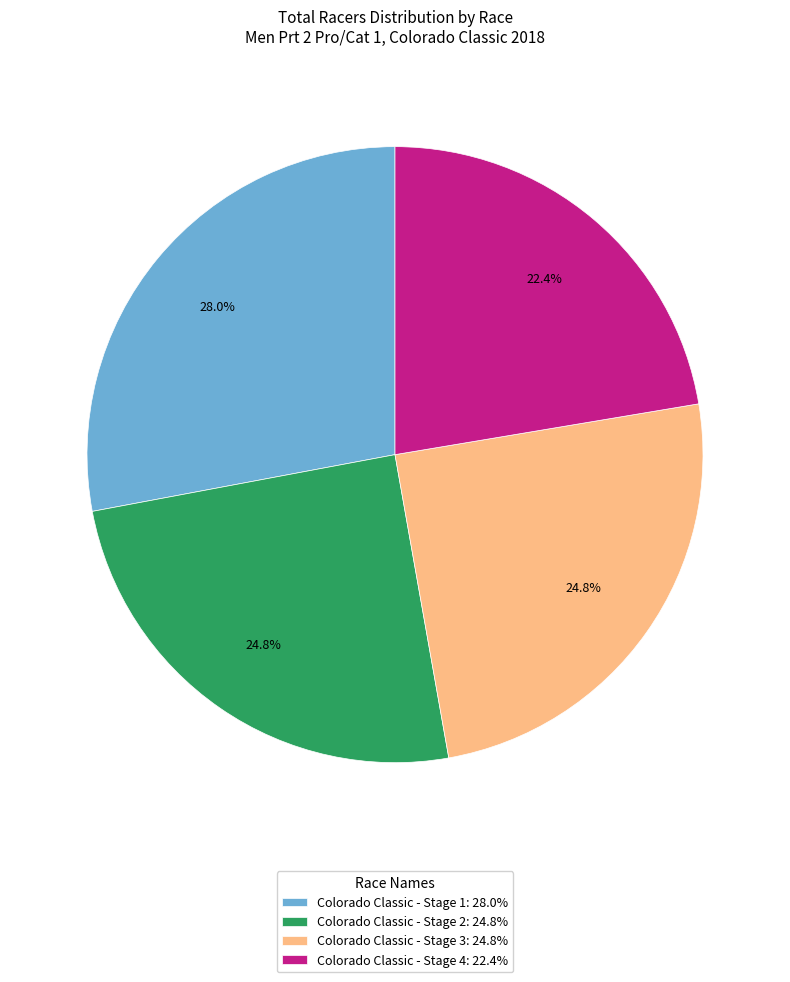

Is it true that Colorado Classic - Stage 4 is 22% of the pie?

True